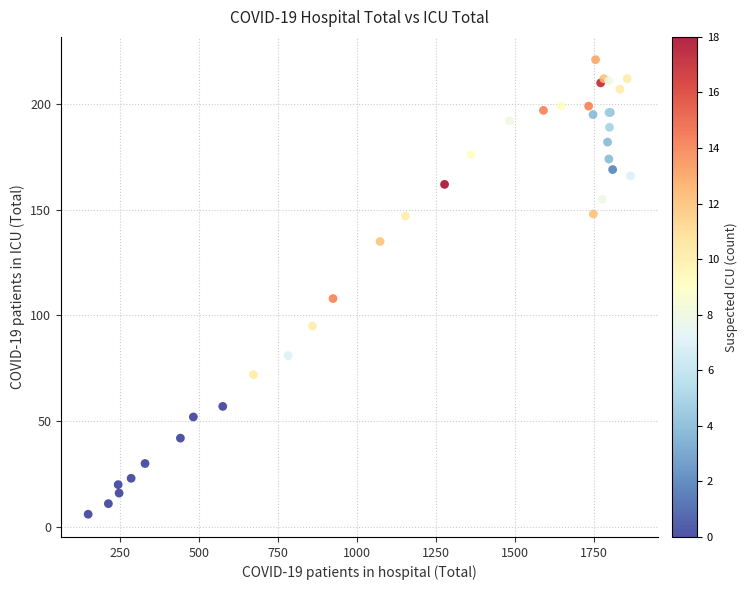

What Y value in the scatter plot is closest to 113?

108